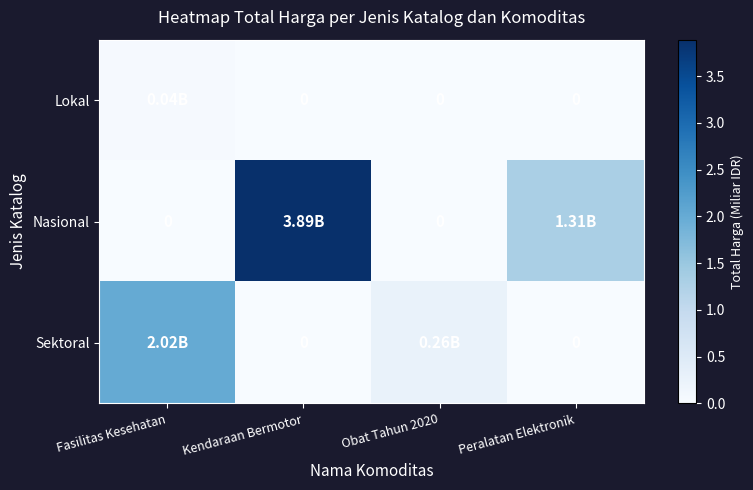

What is the greatest value displayed?

3.9